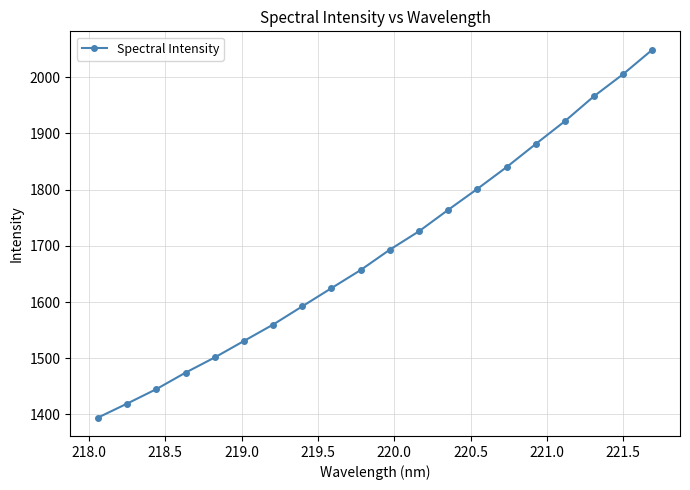

True or false: there are more than 2 points higher than both neighbors.

False